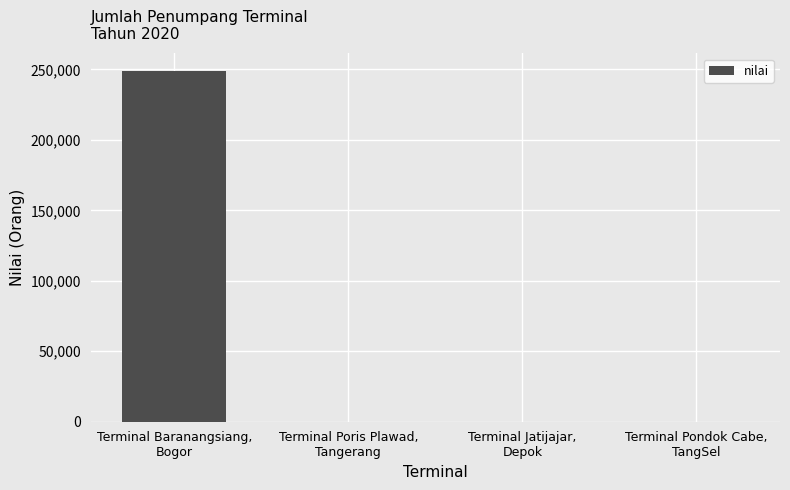

Count the number of data series in this chart.

1